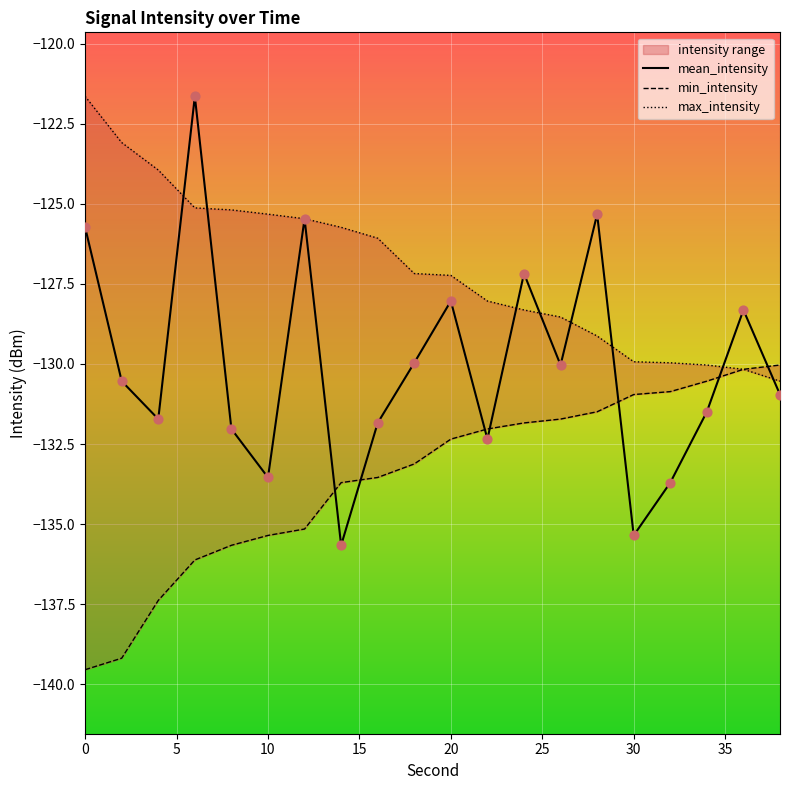

True or false: mean_intensity has a value of -133.5 at 10.

True